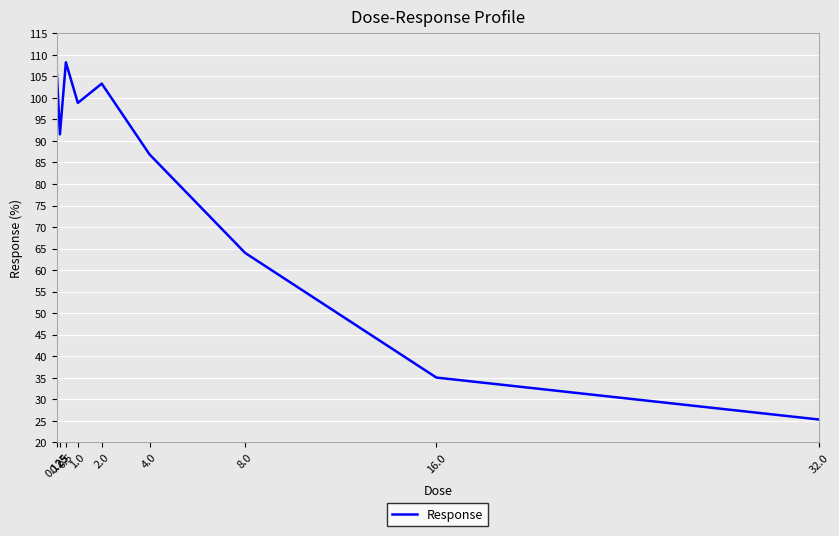

How many series are shown in this chart?

1